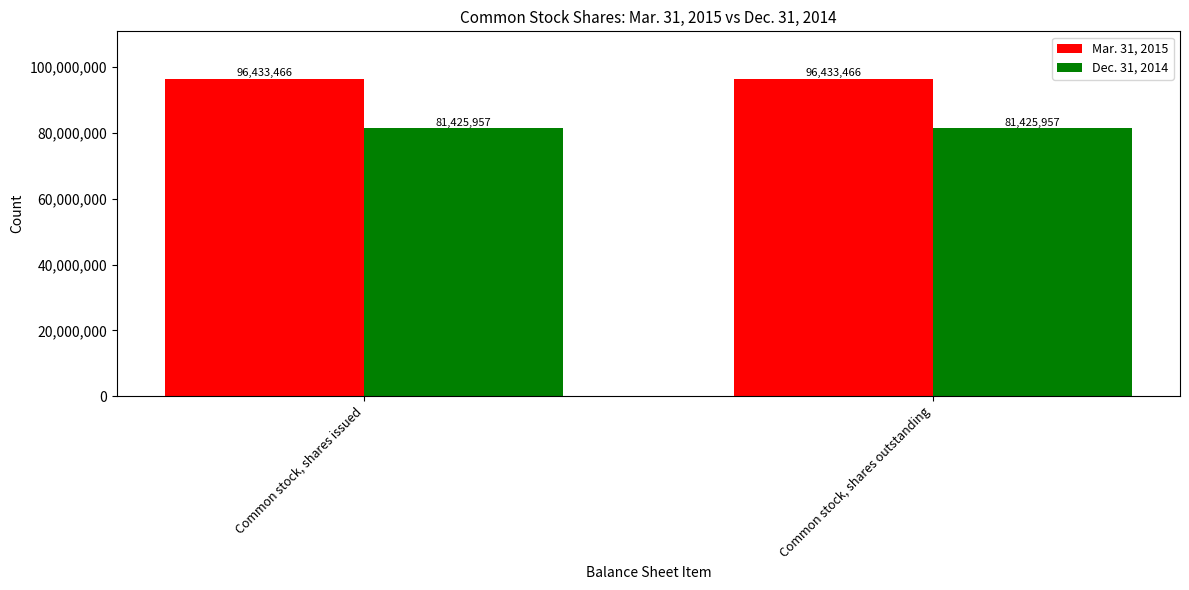

What value does the Dec. 31, 2014 series have at Common stock, shares outstanding?

81425957